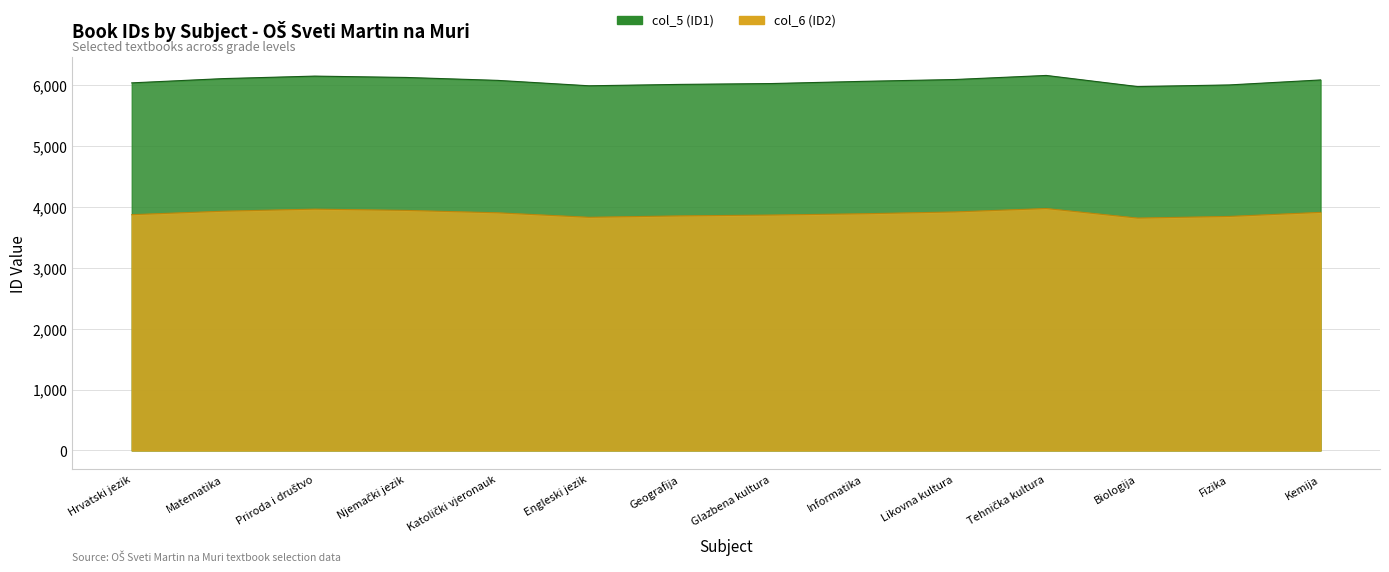

What is the average value of the col_5 (ID1) series?

6065